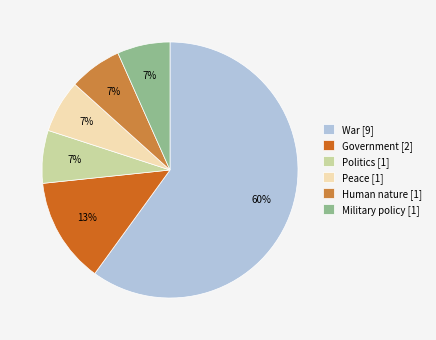

How many slices are in this pie chart?

6